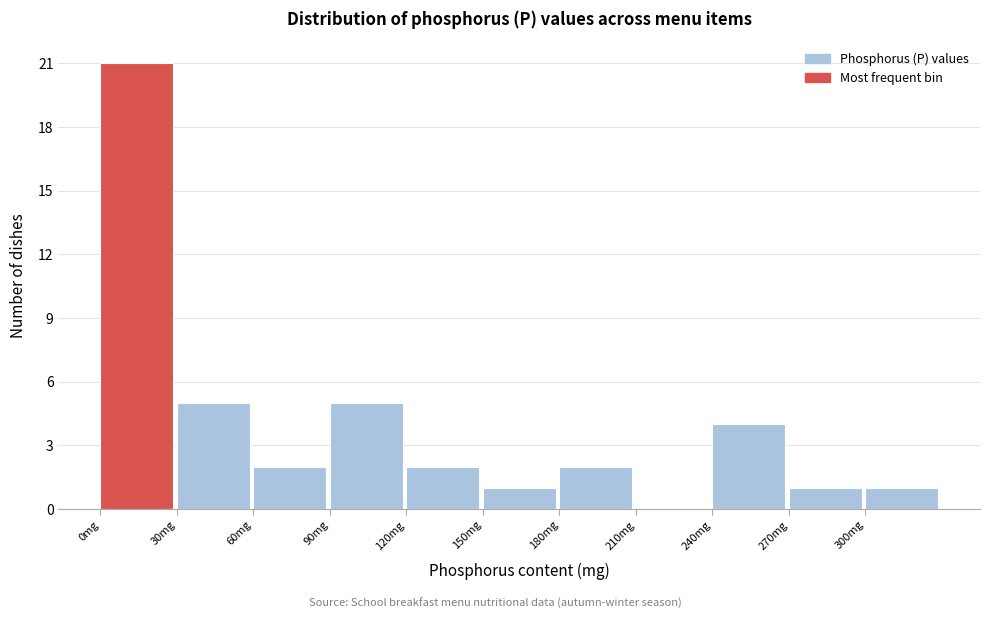

Reading left to right, list every bar in this chart as the range it spans on the x-axis followed by its height. The values are not printed on the chart, so give them approximately, as read against the axis.

0 to 30: 21
30 to 60: 5
60 to 90: 2
90 to 120: 5
120 to 150: 2
150 to 180: 1
180 to 210: 2
210 to 240: 0
240 to 270: 4
270 to 300: 1
300 to 330: 1